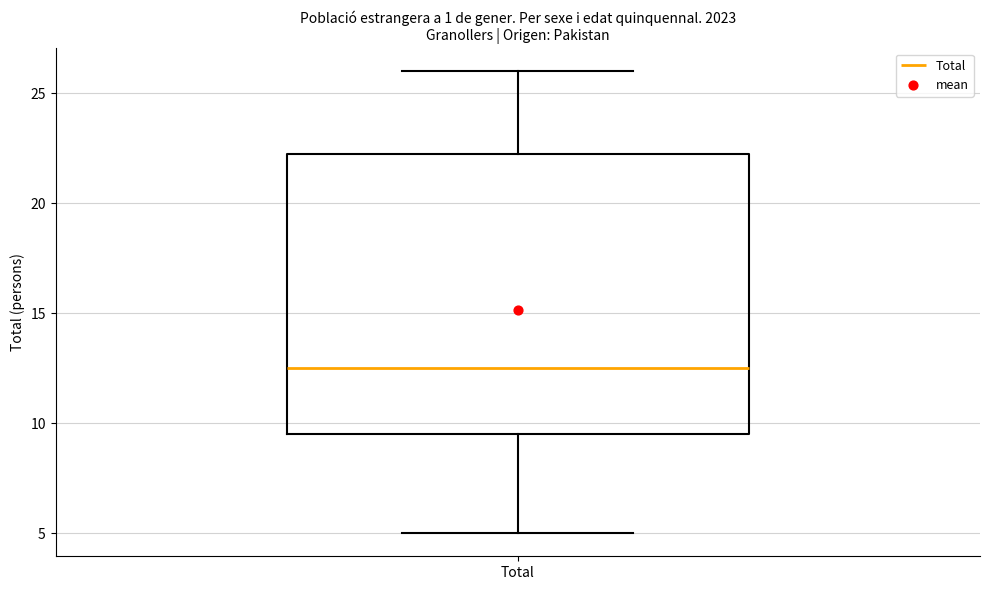

Where does the lower whisker of the box for Total end on the y-axis? The values are not printed on the chart, so give them approximately, as read against the axis.

5.0